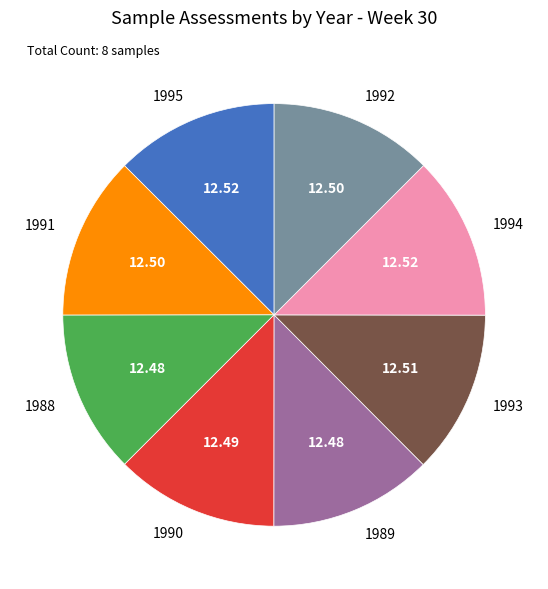

What is the ratio of the value at 1991 to the value at 1989?

1.0